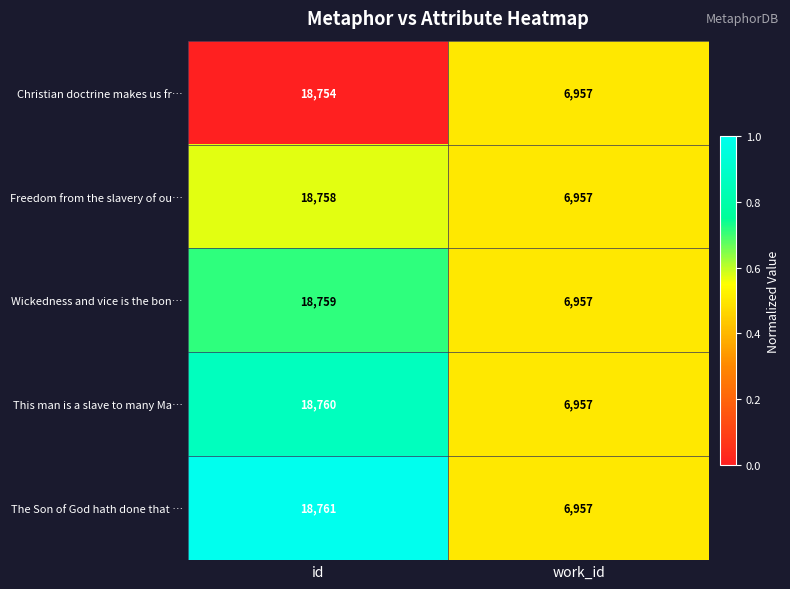

Rank the series by their maximum value, from lowest to highest.

Christian doctrine makes us fr…, Freedom from the slavery of ou…, Wickedness and vice is the bon…, This man is a slave to many Ma…, The Son of God hath done that …